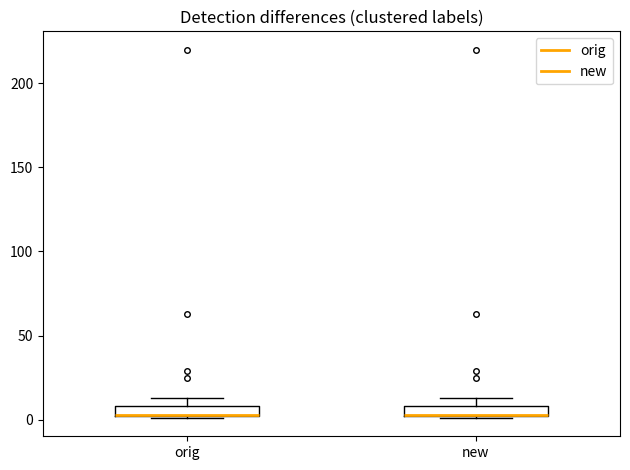

Where is the lower edge of the box for orig on the y-axis? The values are not printed on the chart, so give them approximately, as read against the axis.

0